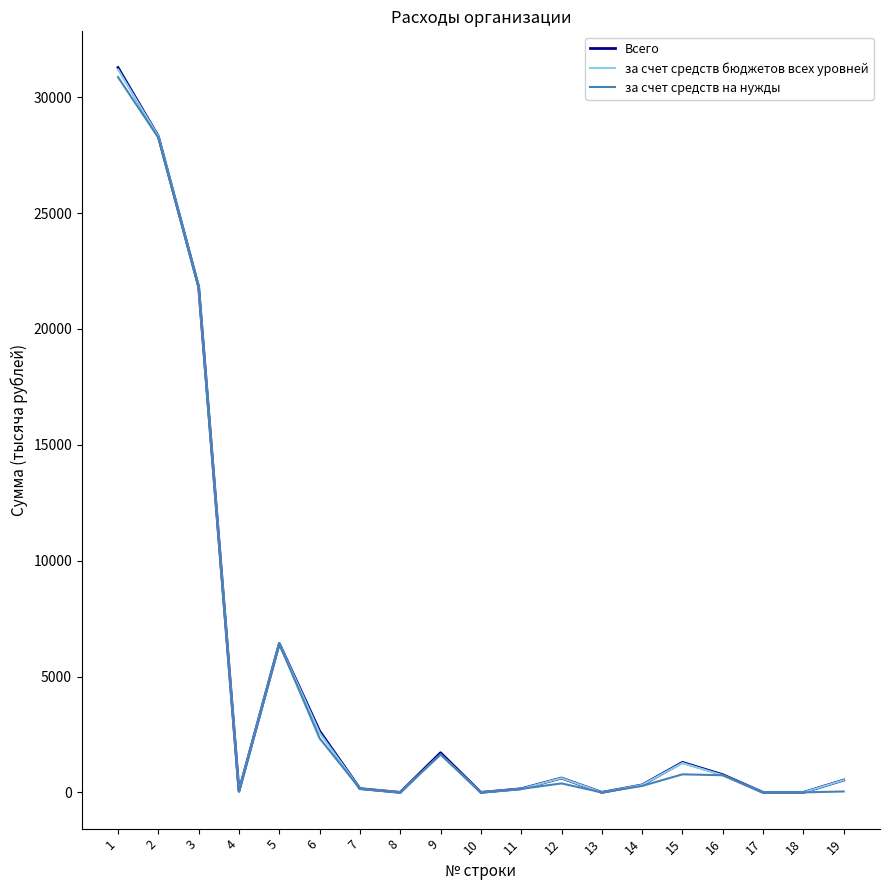

The value of за счет средств бюджетов всех уровней at 1 is 19345.0. True or false?

False